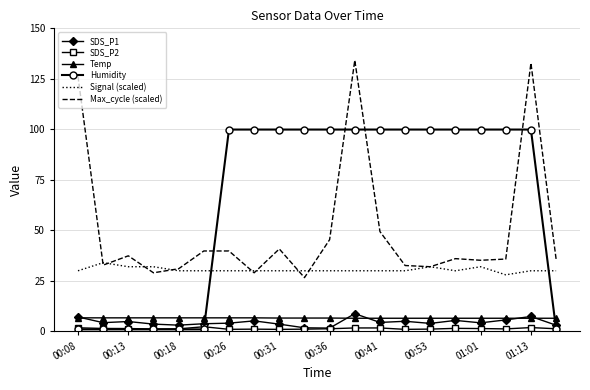

How many distinct data groups are displayed?

6